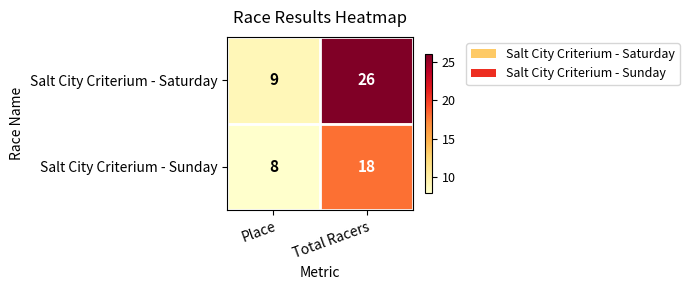

Reading left to right, extract all data points from this chart.

Salt City Criterium - Saturday: Place=9	Total Racers=26
Salt City Criterium - Sunday: Place=8	Total Racers=18